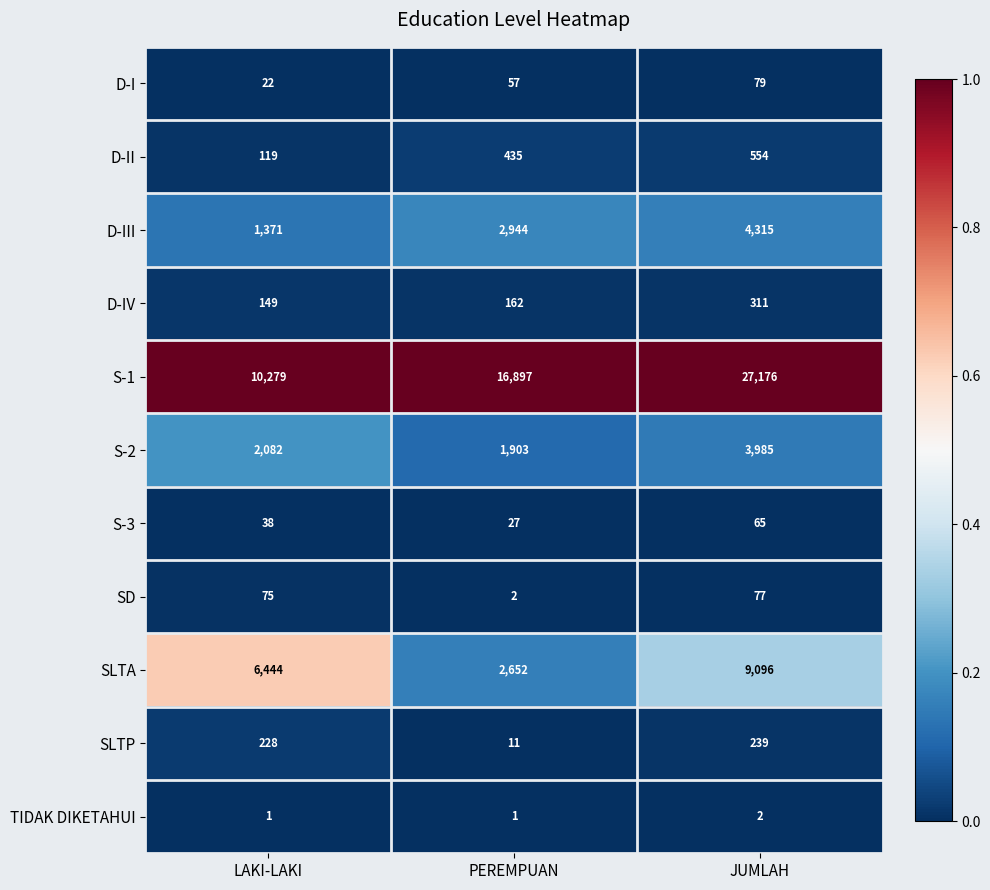

The D-I series shows 20 at PEREMPUAN. True or false?

False